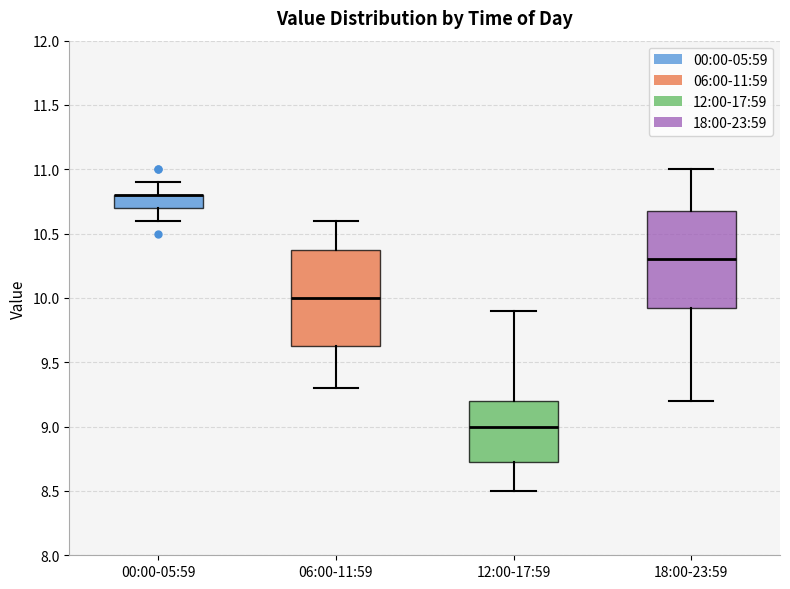

Reading left to right, transcribe this box plot: for each box, give where its median line is, the range the box spans, and where its two whiskers end, as read against the y-axis. The values are not printed on the chart, so give them approximately, as read against the axis.

00:00-05:59: median 10.80 (drawn on the box's upper edge), box 10.70 to 10.80, whiskers 10.60 to 10.90
06:00-11:59: median 10.00, box 9.65 to 10.40, whiskers 9.30 to 10.60
12:00-17:59: median 9.00, box 8.75 to 9.20, whiskers 8.50 to 9.90
18:00-23:59: median 10.30, box 9.95 to 10.70, whiskers 9.20 to 11.00